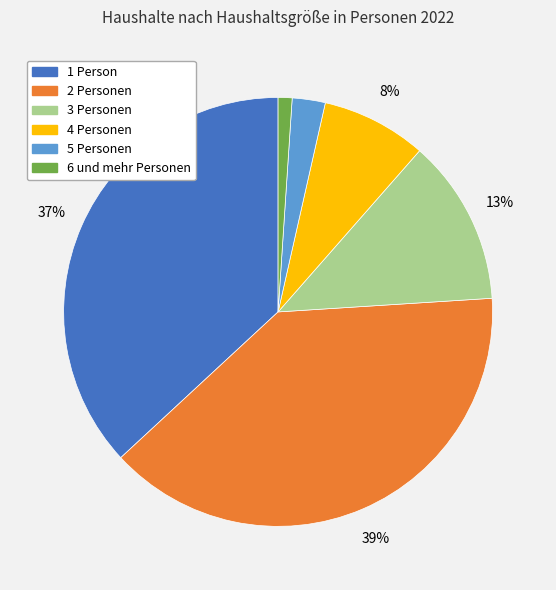

Which slice is the smallest?

6 und mehr Personen